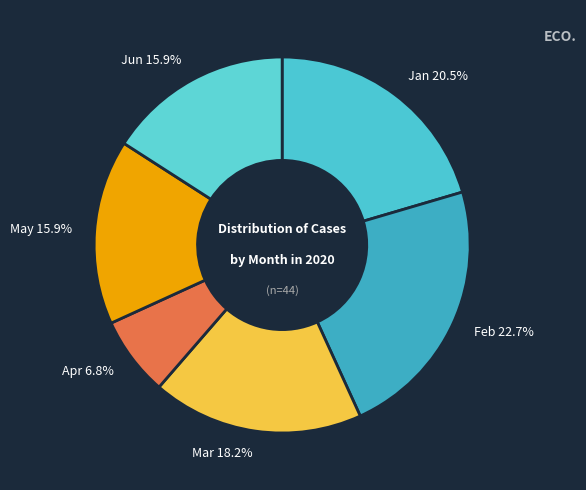

Is there any slice that represents more than half of the pie?

No